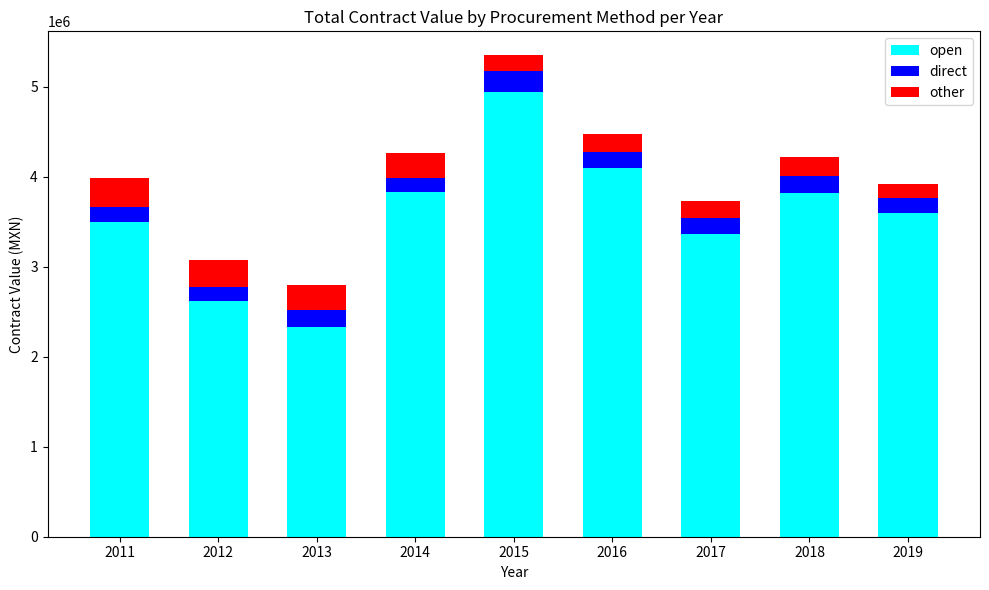

At which category is the sum across all series the highest?

2015